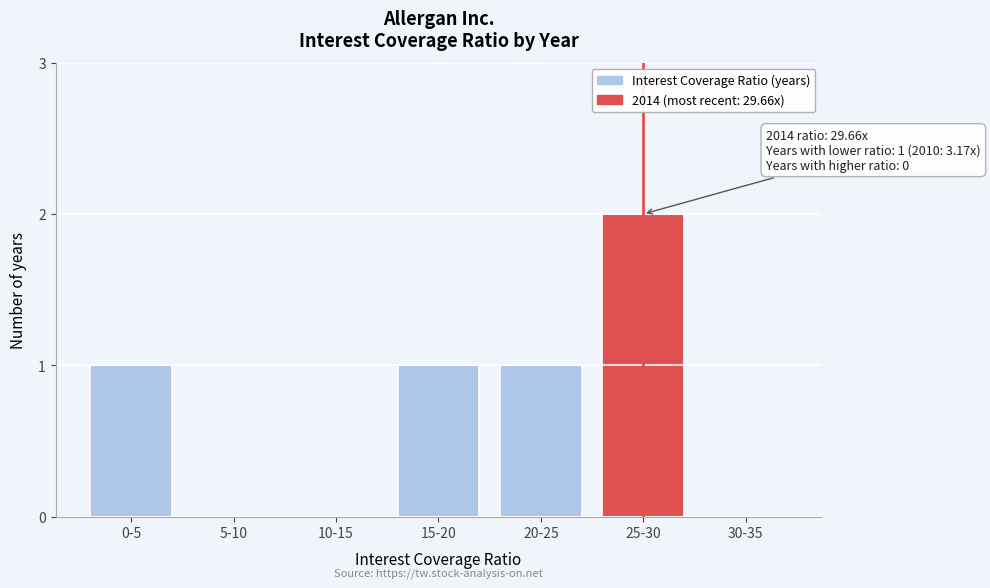

Reading left to right, transcribe all the data shown in this chart.

0-5=1	5-10=0	10-15=0	15-20=1	20-25=1	25-30=2	30-35=0